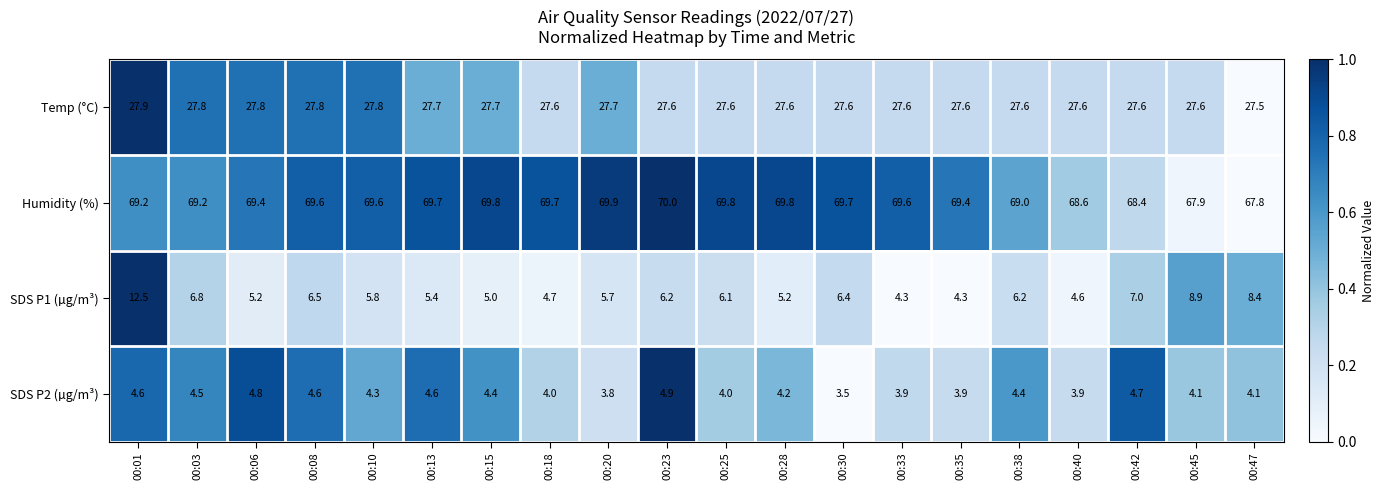

The Temp (°C) series shows 27.8 at 00:03. True or false?

True